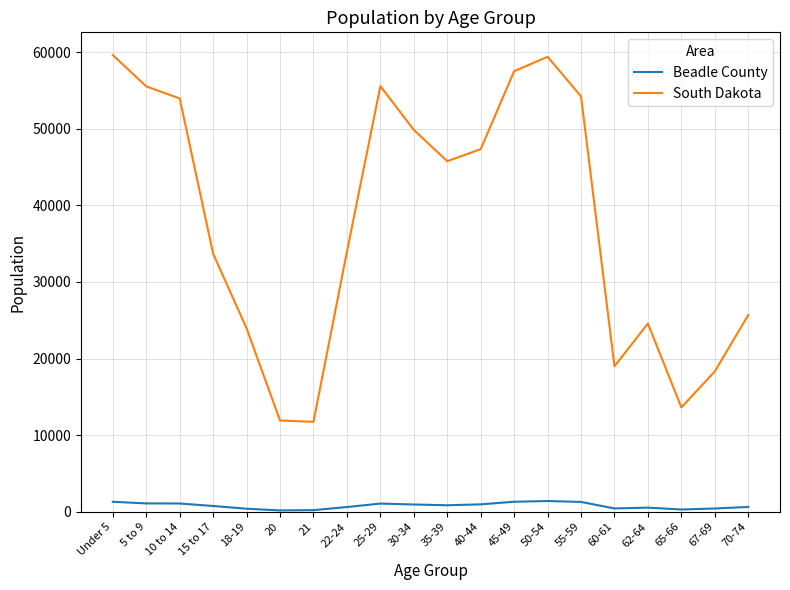

Read the South Dakota value at 50-54, to the nearest 10.

59400